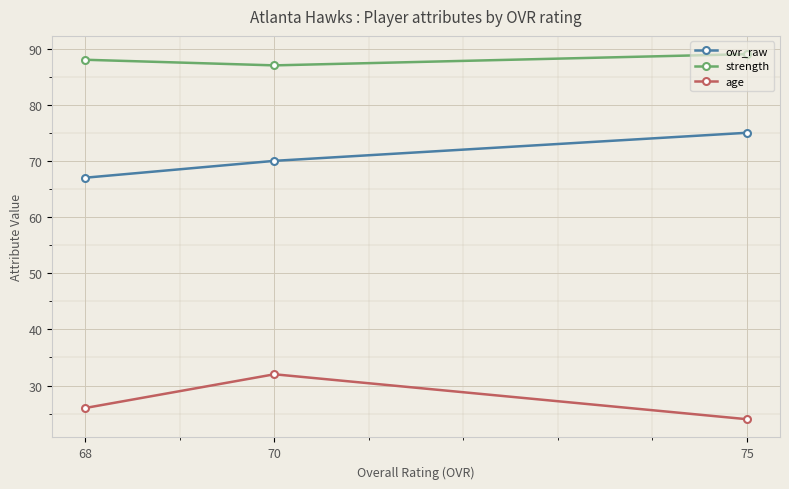

How many categories are shown in the chart?

3